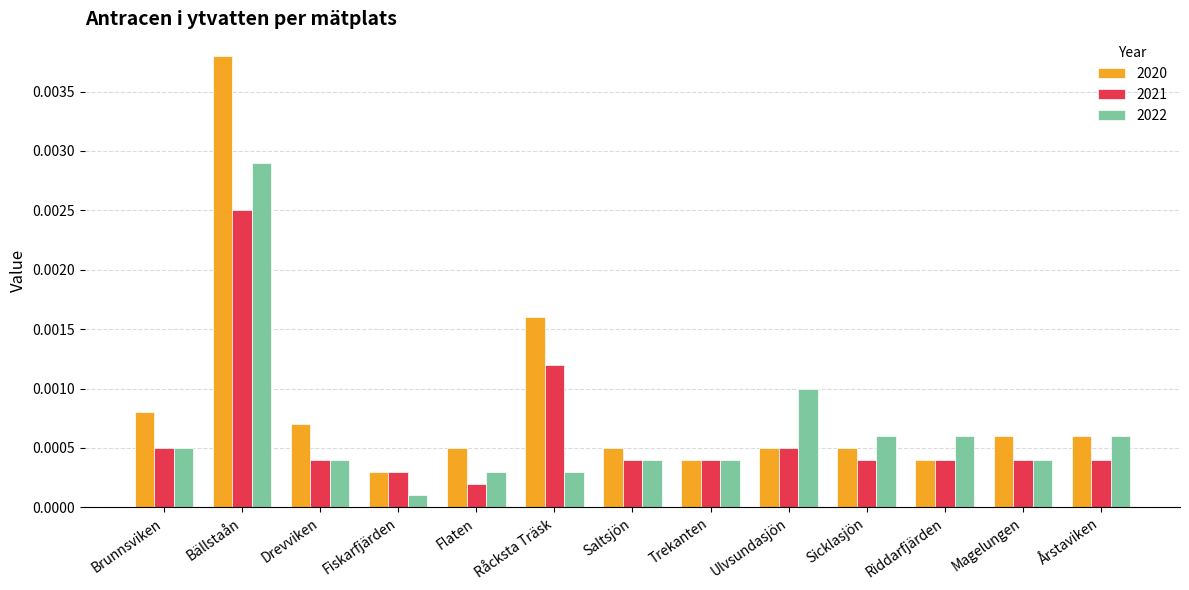

Rank the series by their average value, from lowest to highest.

2021, 2022, 2020